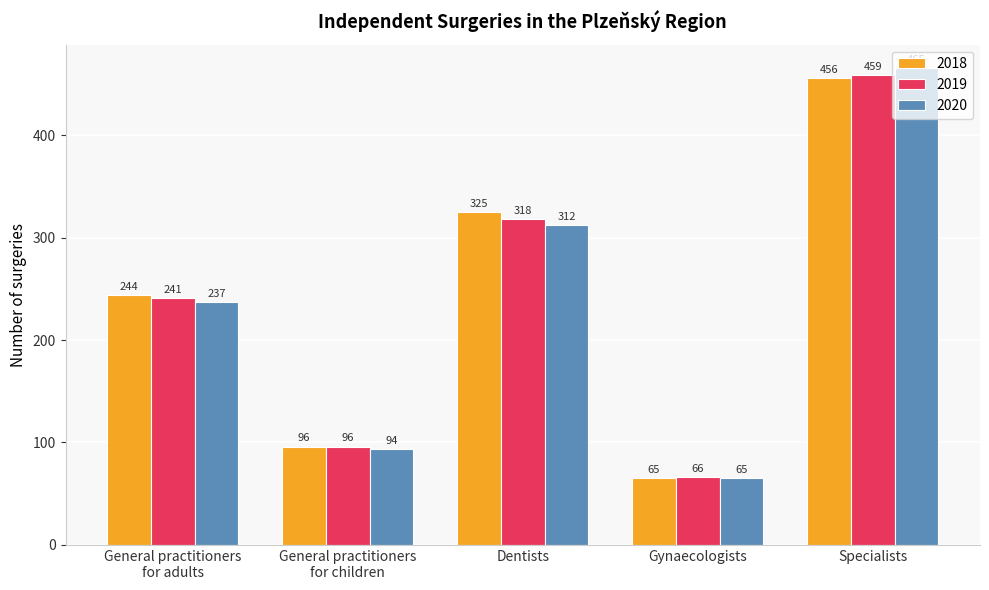

Does the chart contain stacked bars?

No